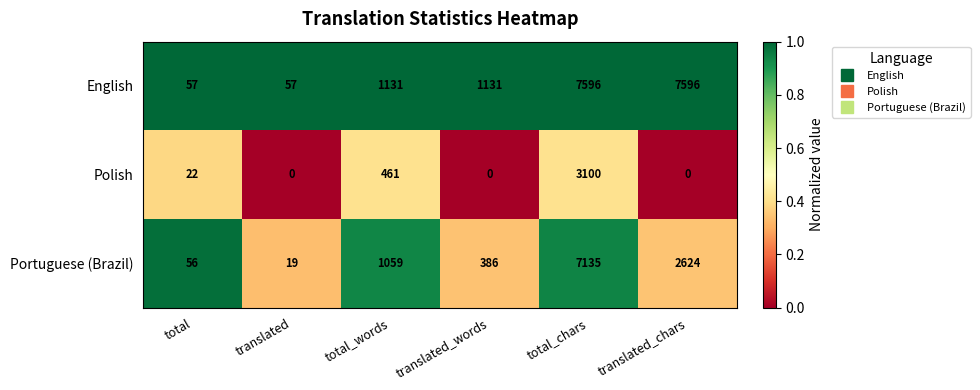

How many distinct data groups are displayed?

3